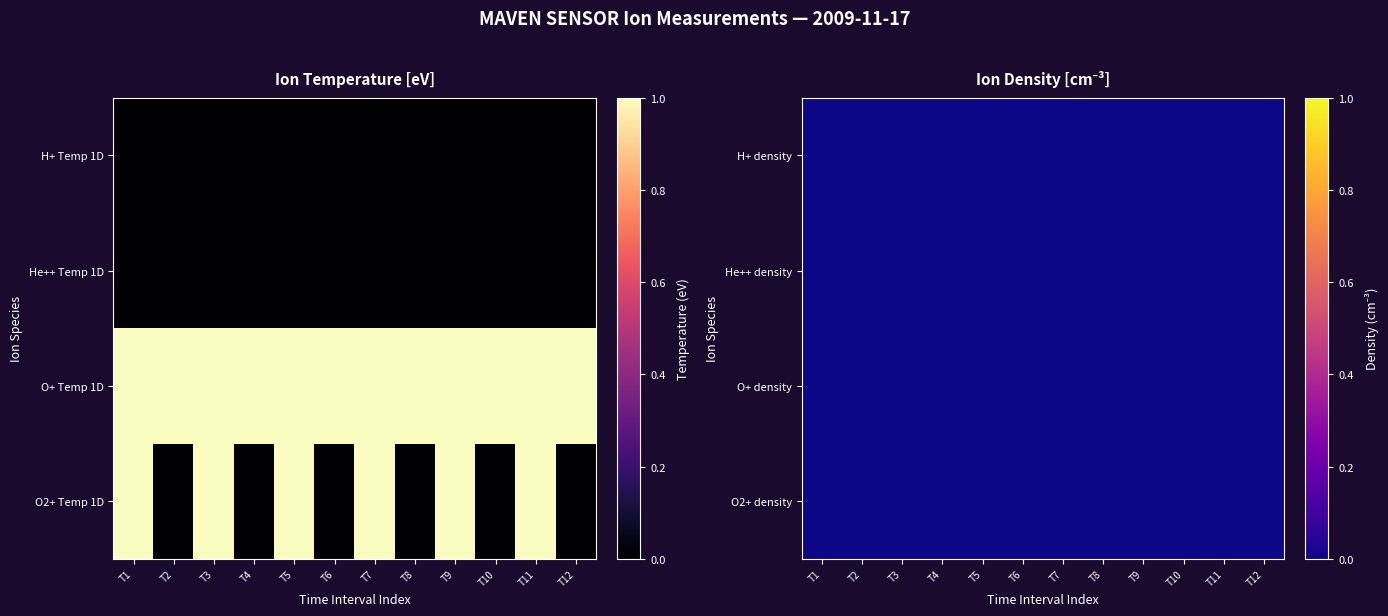

What is the change in value from T3 to T4?

-1